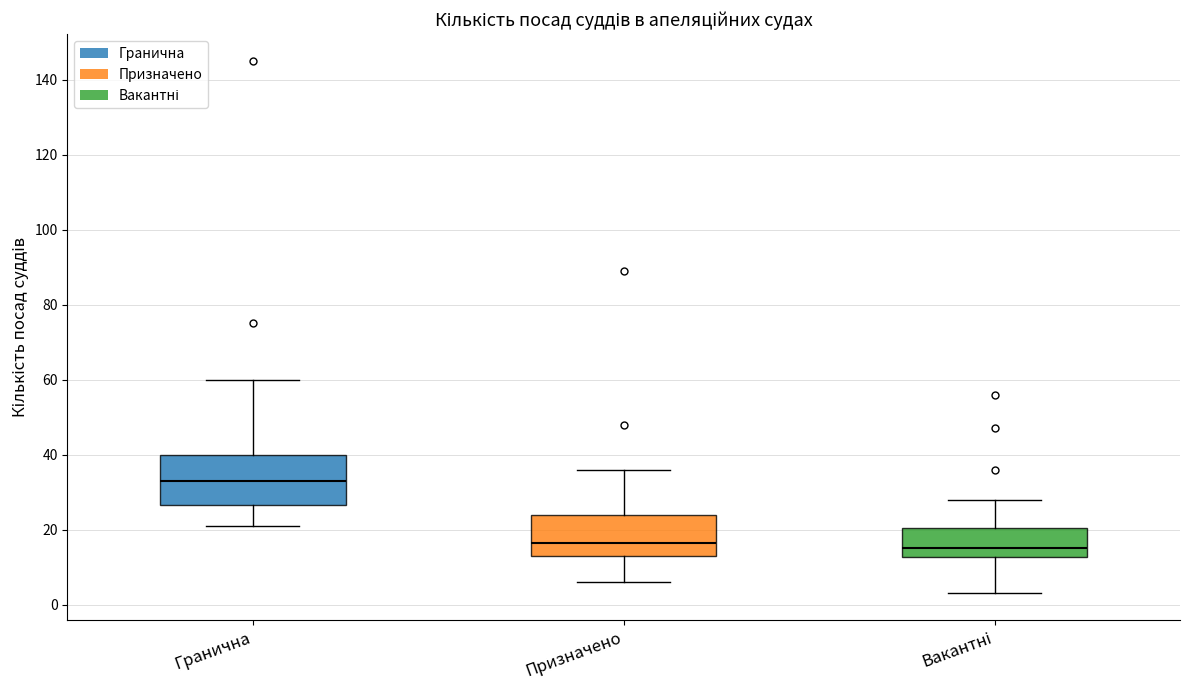

Reading left to right, read every box against the y-axis: the position of its median line, the range the box covers, and the ends of its whiskers. The values are not printed on the chart, so give them approximately, as read against the axis.

Гранична: median 34, box 26 to 40, whiskers 22 to 60
Призначено: median 16, box 14 to 24, whiskers 6 to 36
Вакантні: median 16, box 12 to 20, whiskers 4 to 28